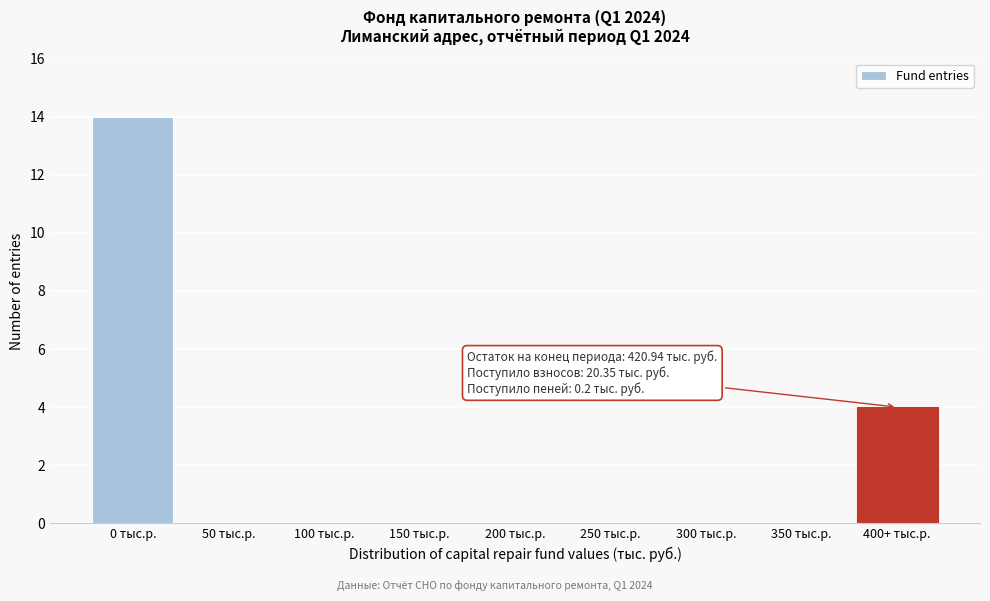

Reading left to right, transcribe all the data shown in this chart.

0 тыс.р.=14	50 тыс.р.=0	100 тыс.р.=0	150 тыс.р.=0	200 тыс.р.=0	250 тыс.р.=0	300 тыс.р.=0	350 тыс.р.=0	400+ тыс.р.=4